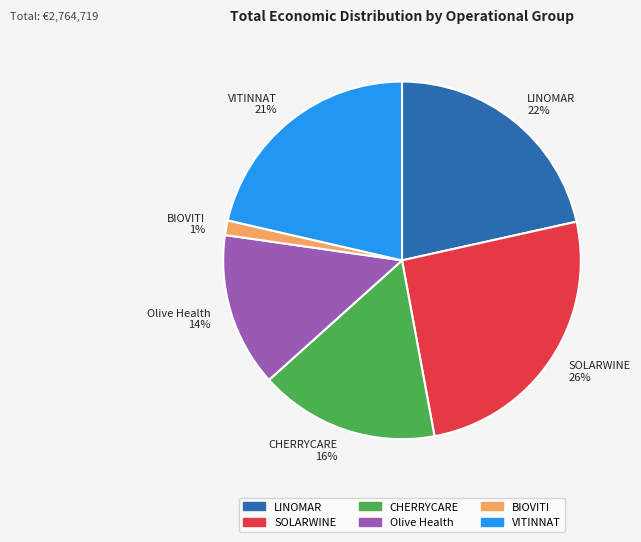

How many slices are in this pie chart?

6